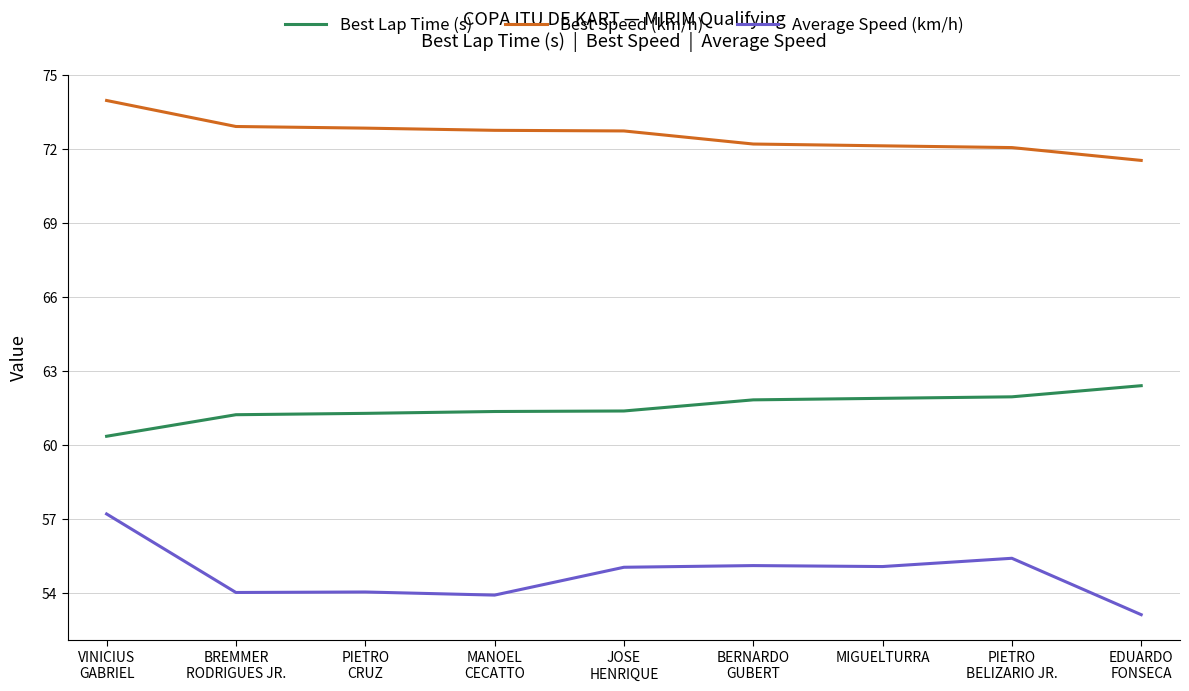

The Average Speed (km/h) series shows 55.1 at MIGUELTURRA. True or false?

True